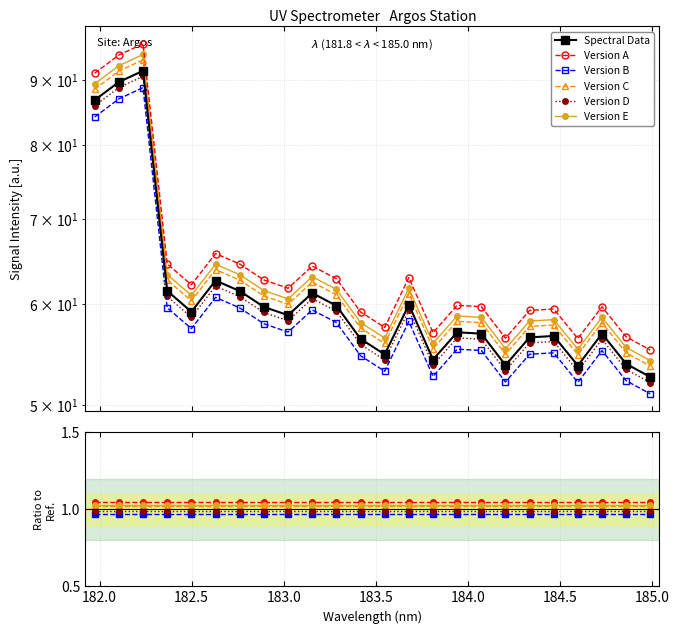

The Version C series shows 26.5 at 183.0. True or false?

False